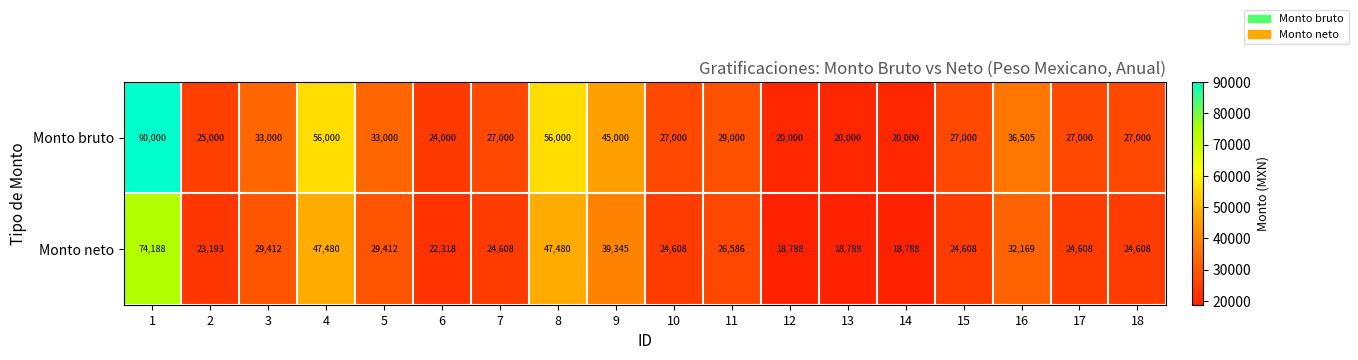

How many categories are shown in the chart?

18